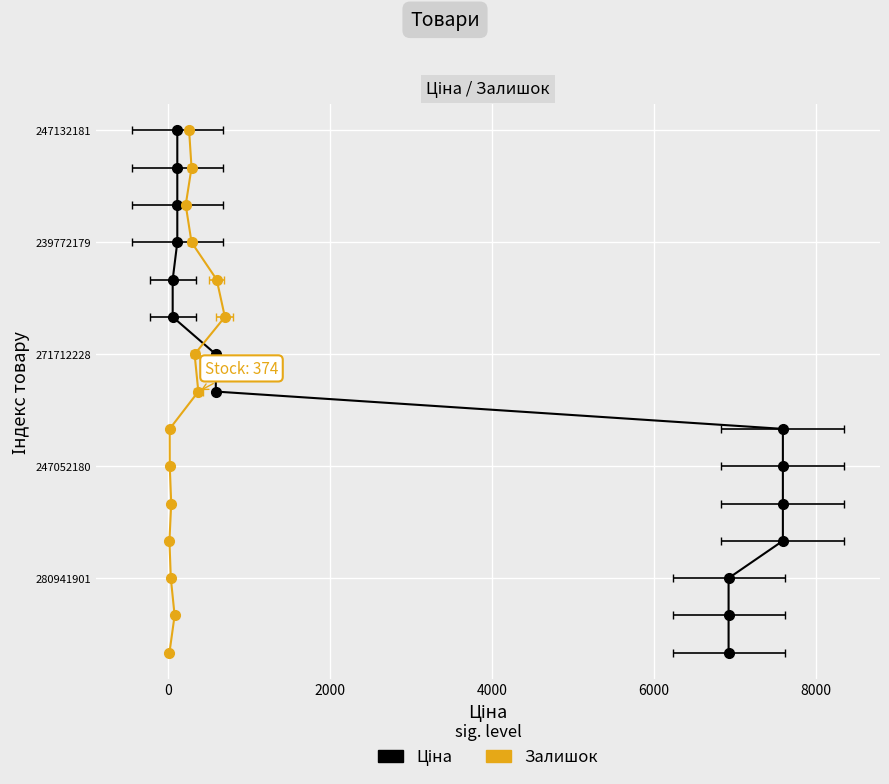

How many data points in Залишок are less than 7?

7